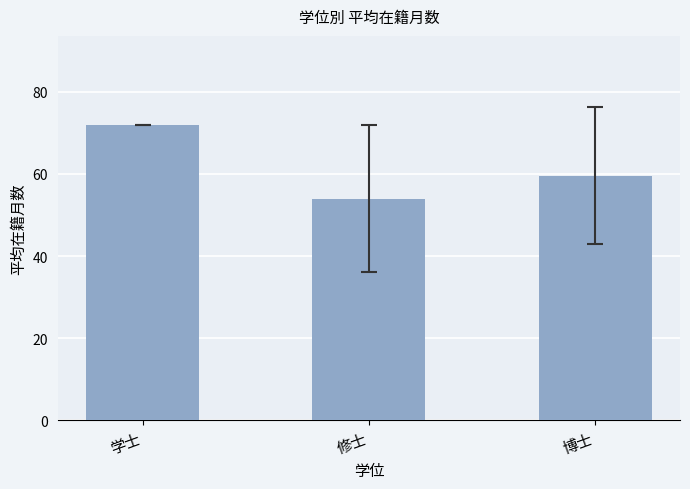

What is the label of the 1st bar from the right?

博士